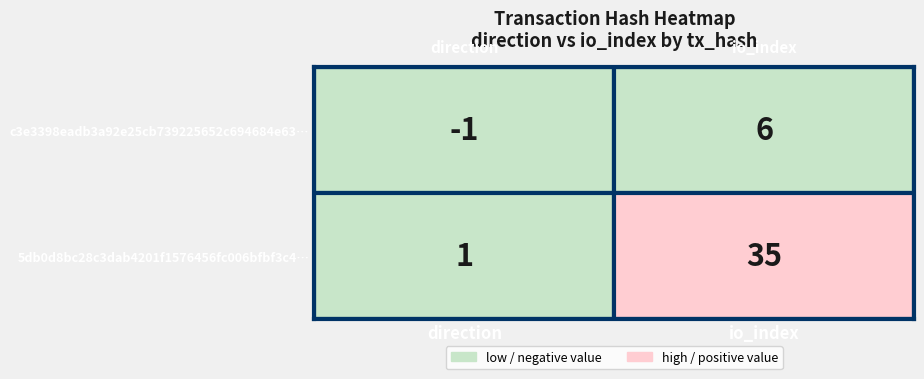

At which label is c3e3398eadb3a92e25cb739225652c694684e63… closest to 2?

direction